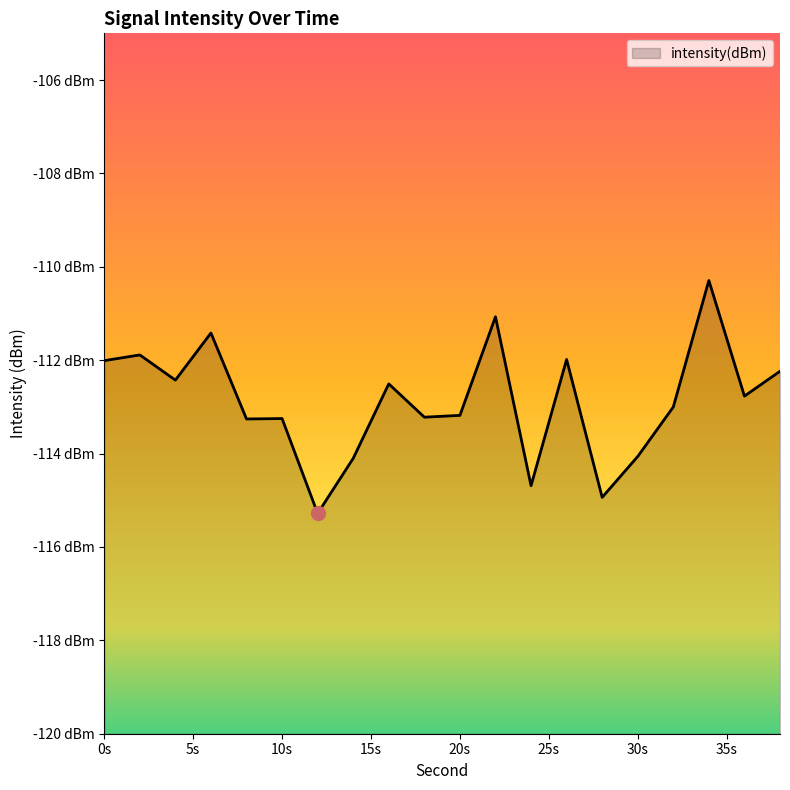

The value at 34 is -69.4. True or false?

False